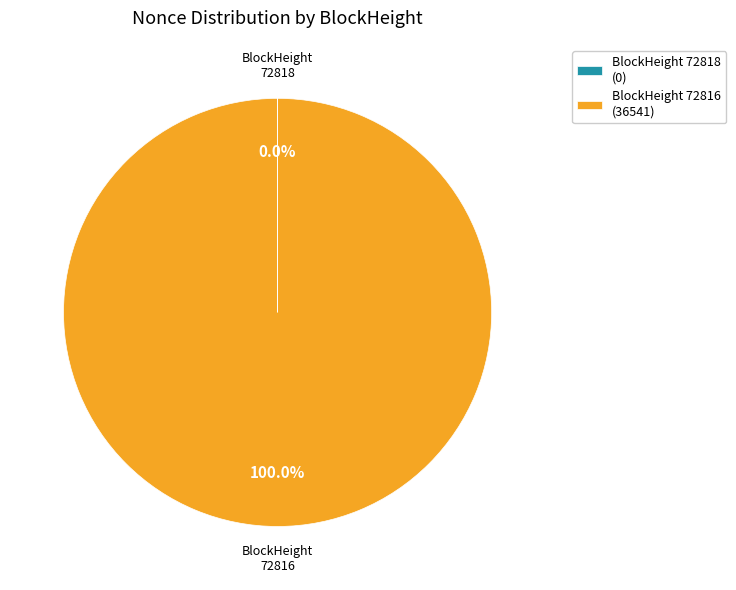

To the nearest percent, what is the average slice percentage?

50%